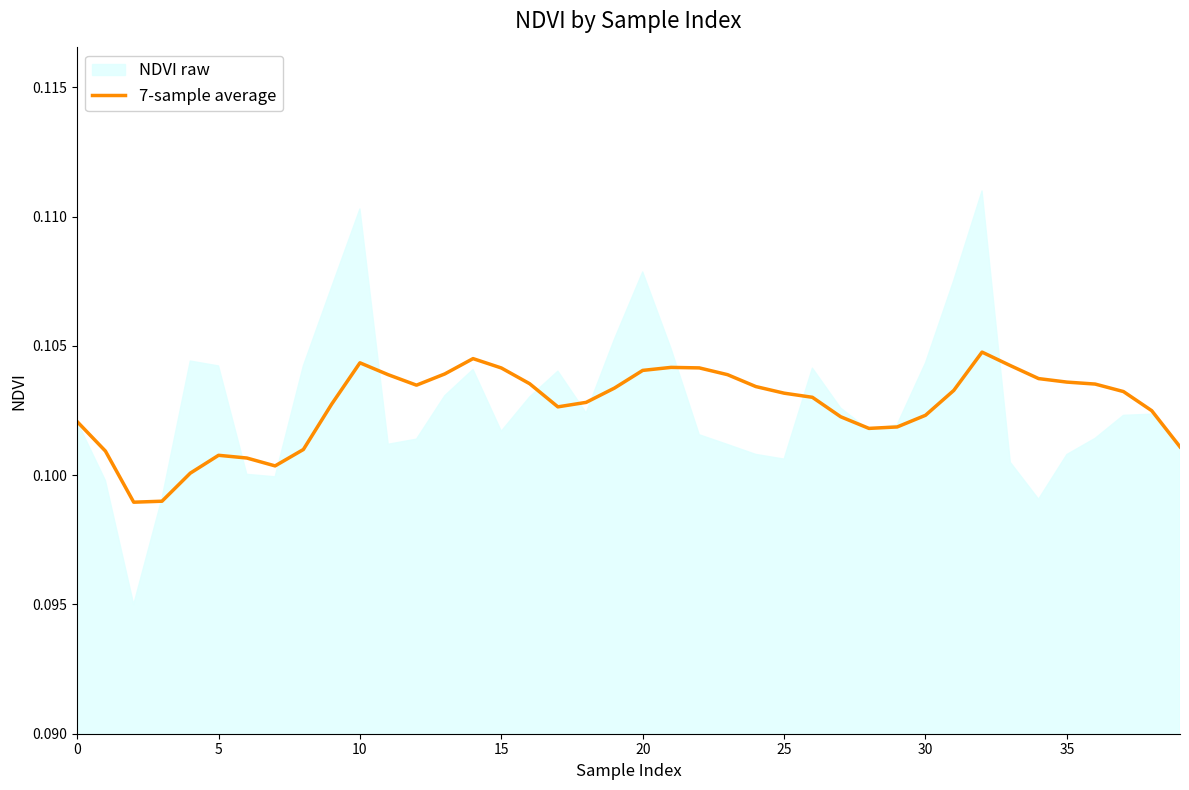

Does the chart display data point markers on the line(s)?

No